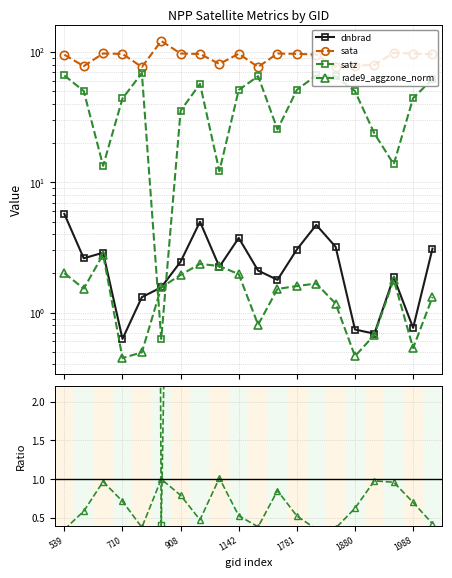

What is the difference between the maximum and second lowest values in the satz series?

56.8